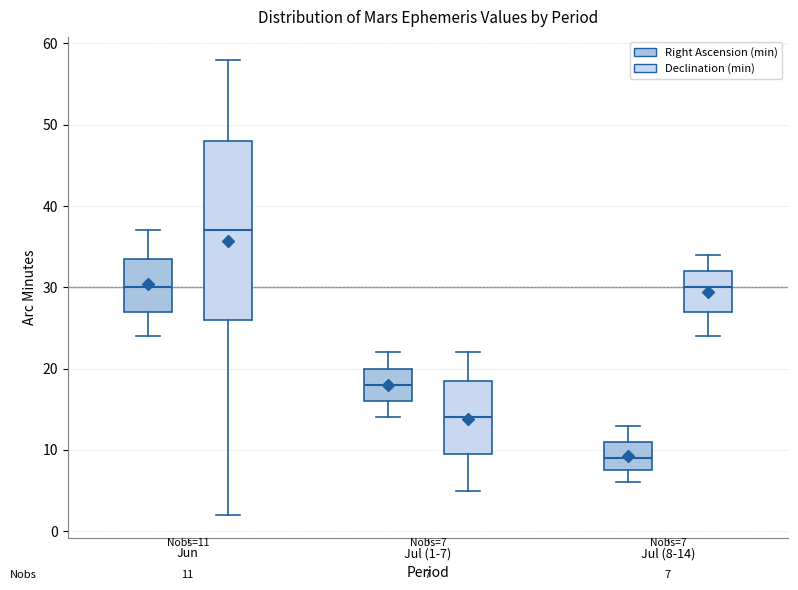

Which box's median line is the highest?

Jun (Declination (min))